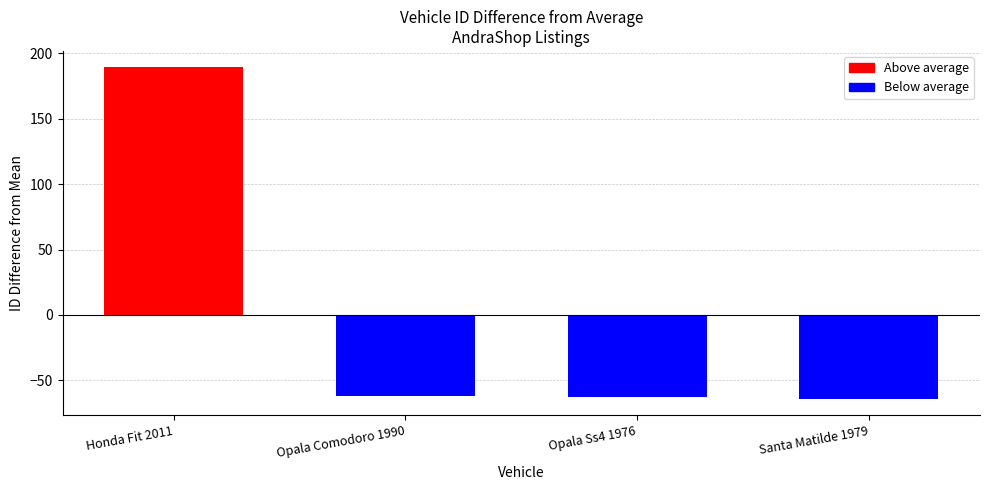

Which label corresponds to the largest value in the chart?

Honda Fit 2011